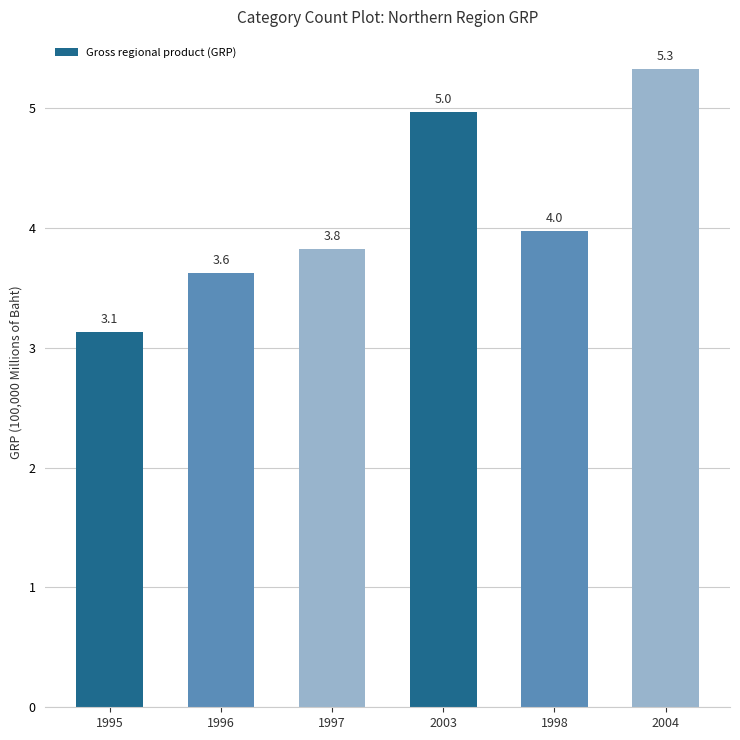

The chart shows a value of 3.1 at 1995. True or false?

True